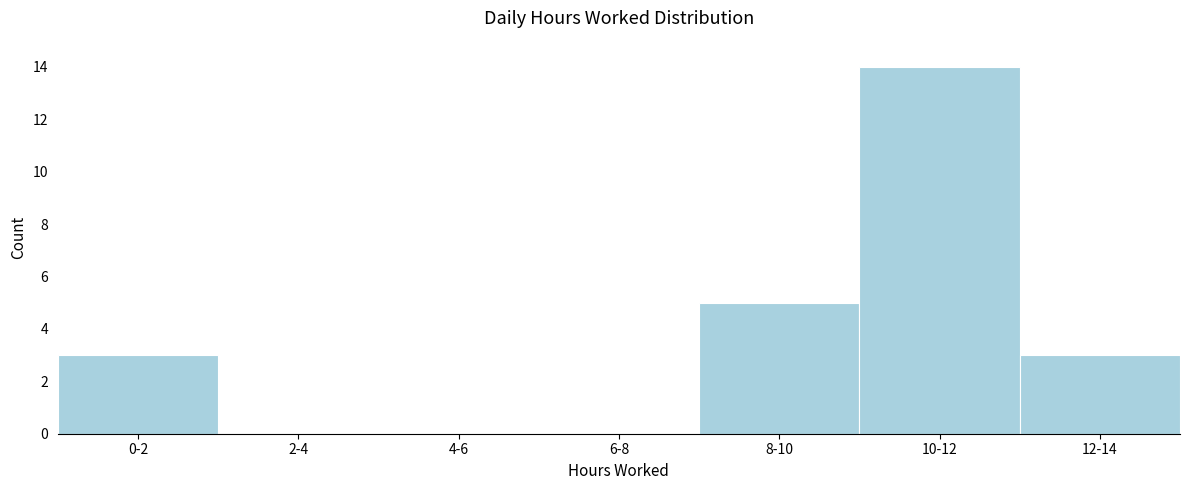

What is the change in value from 0-2 to 8-10?

+2